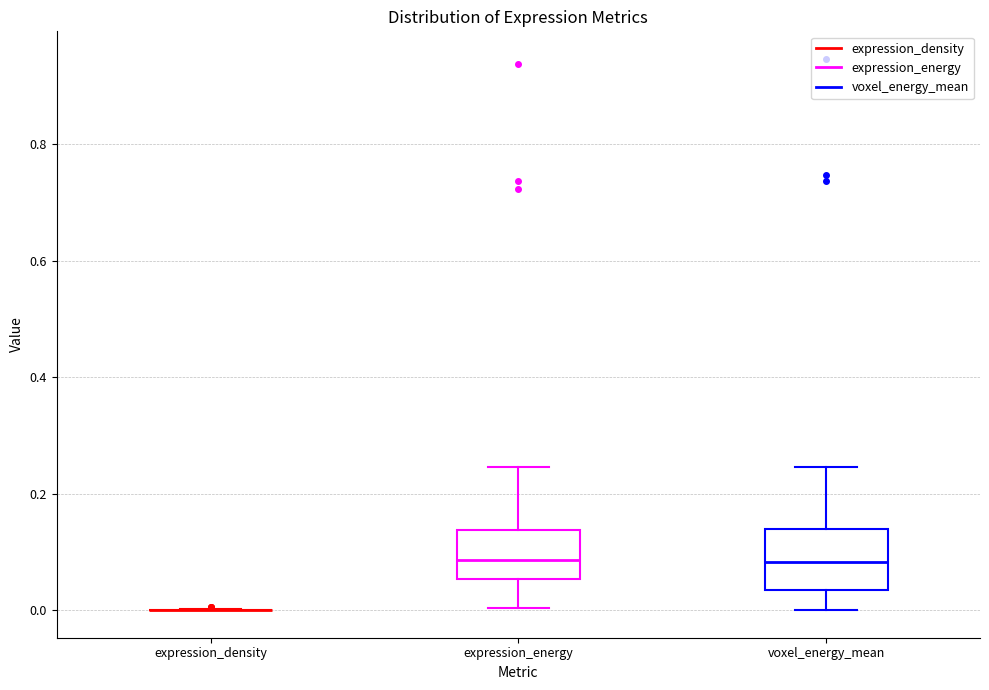

Reading left to right, transcribe this box plot: for each box, give where its median line is, the range the box spans, and where its two whiskers end, as read against the y-axis. The values are not printed on the chart, so give them approximately, as read against the axis.

expression_density: box collapsed to a line at 0.00, whiskers 0.00 to 0.00
expression_energy: median 0.08, box 0.06 to 0.14, whiskers 0.00 to 0.24
voxel_energy_mean: median 0.08, box 0.04 to 0.14, whiskers 0.00 to 0.24